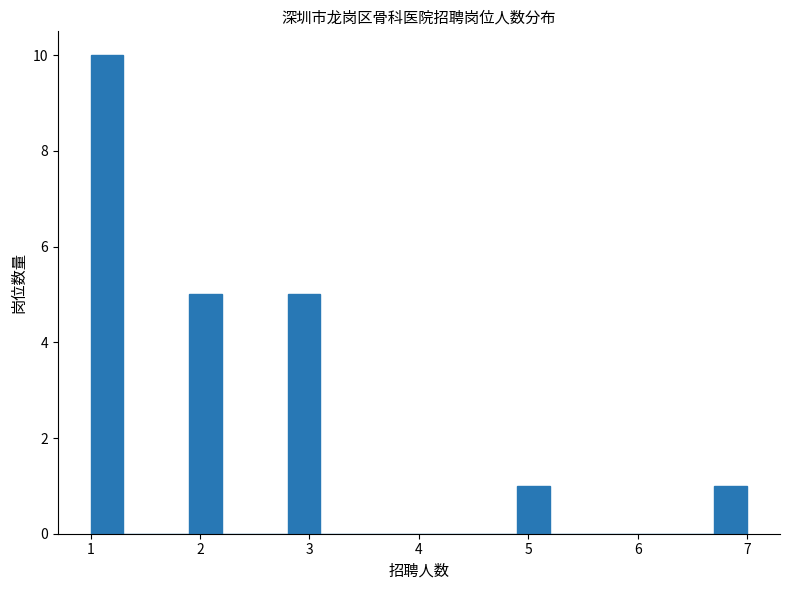

Read against the x-axis, roughly where is the centre of the tallest bar?

1.2